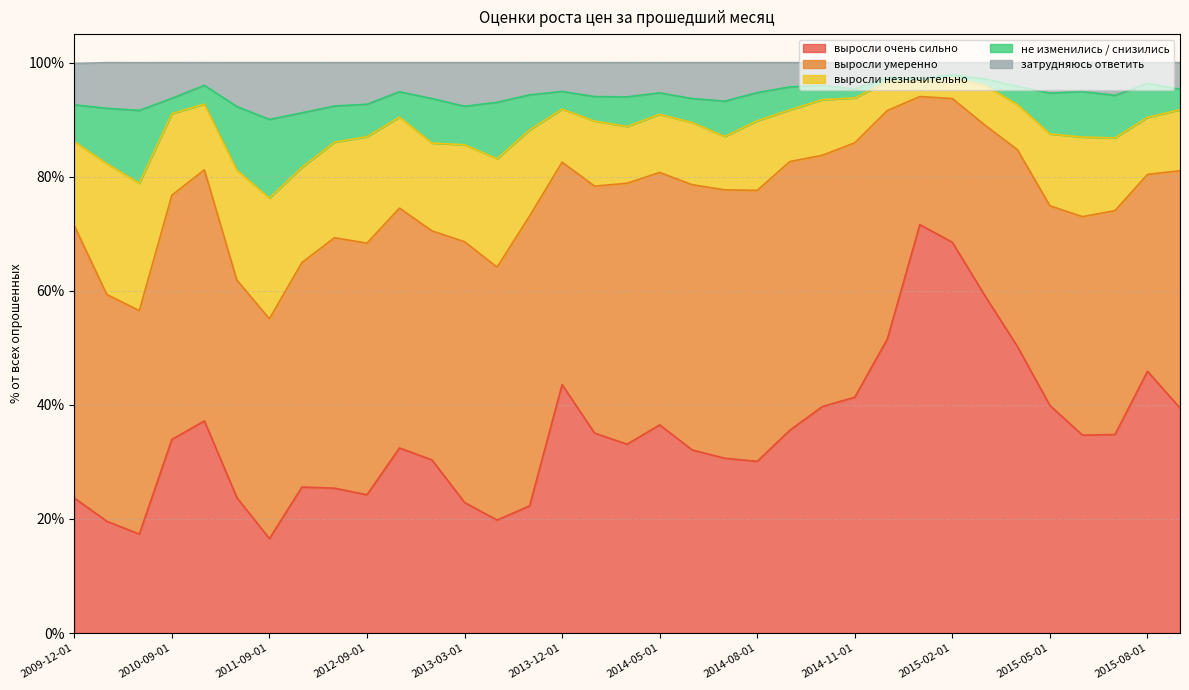

True or false: затрудняюсь ответить has more than 2 interior local peaks.

True